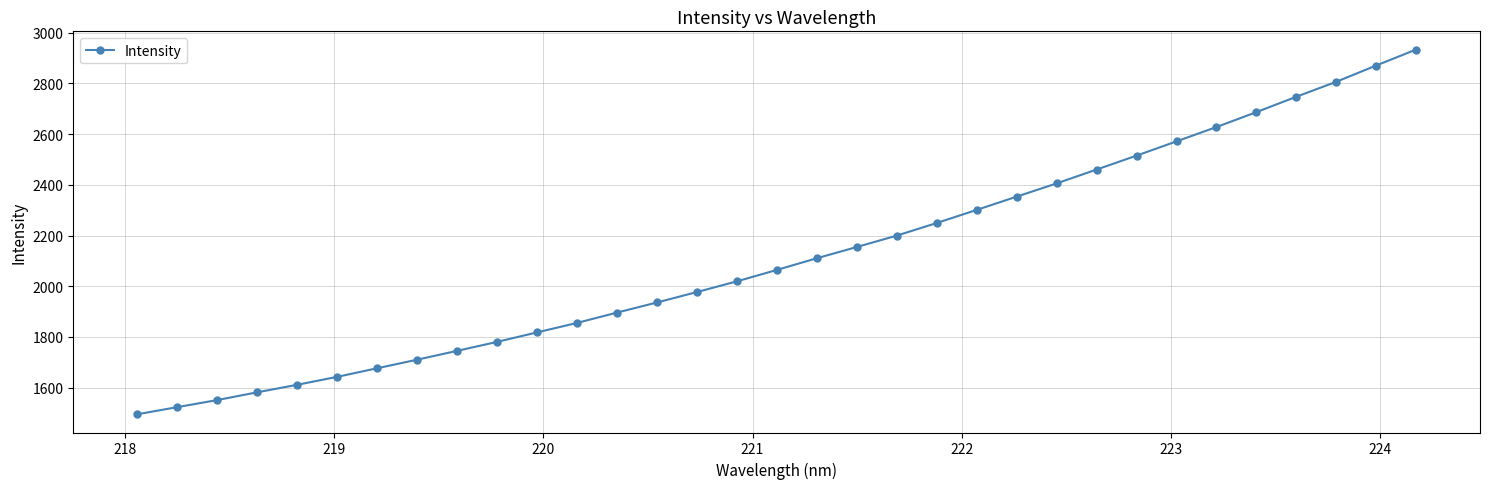

What is the difference between the maximum and second lowest values?

1409.7